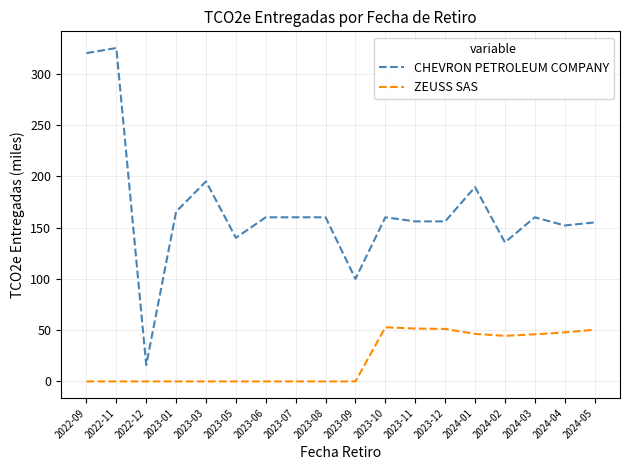

What position from the left is 2024-05?

18